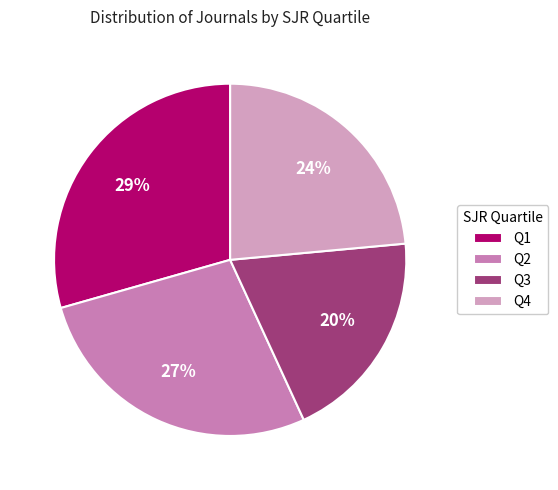

Which slice is the largest?

Q1